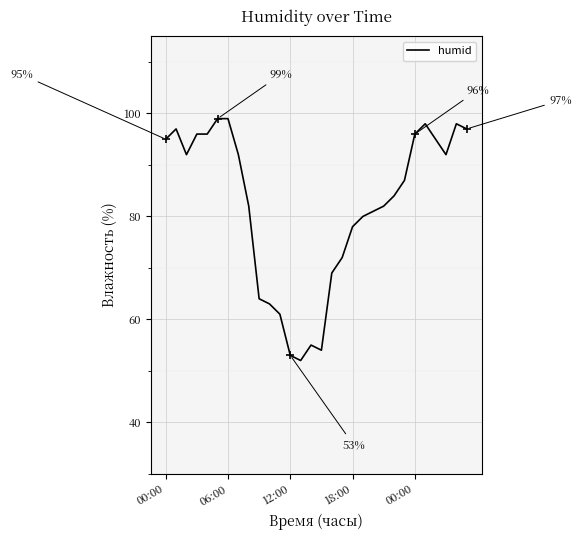

What is the greatest value displayed?

99